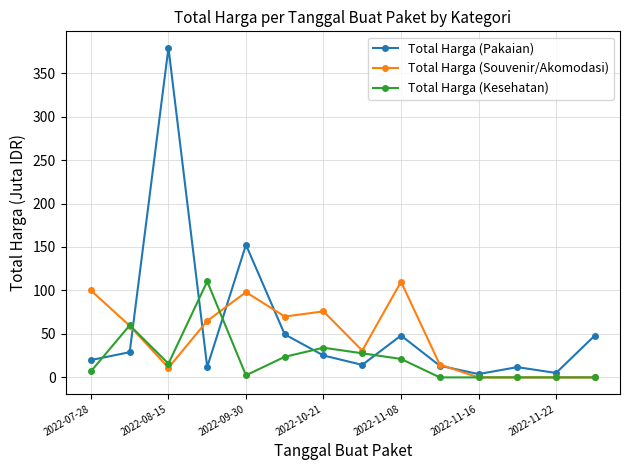

List the series in order of their overall mean, highest first.

Total Harga (Pakaian), Total Harga (Souvenir/Akomodasi), Total Harga (Kesehatan)